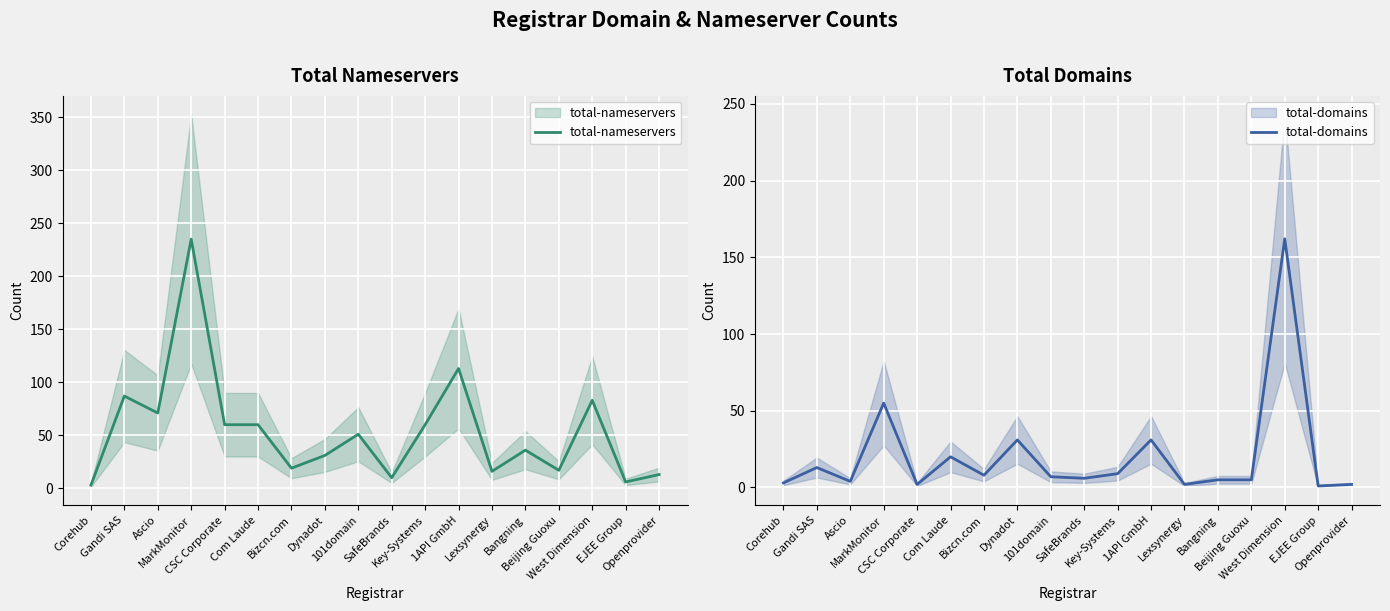

What is the sum of all total-nameservers values?

971